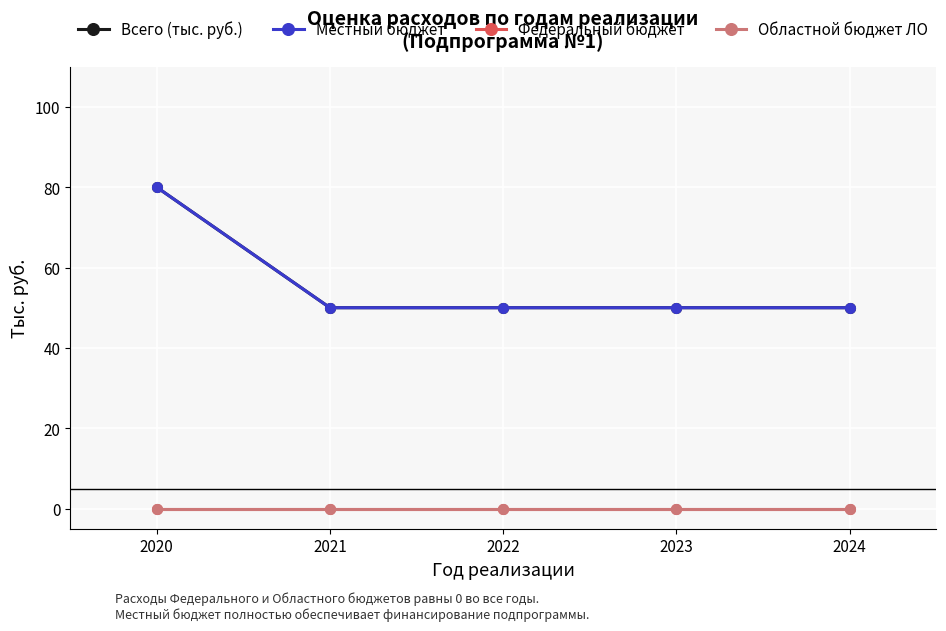

At how many categories does at least one series exceed 54?

1